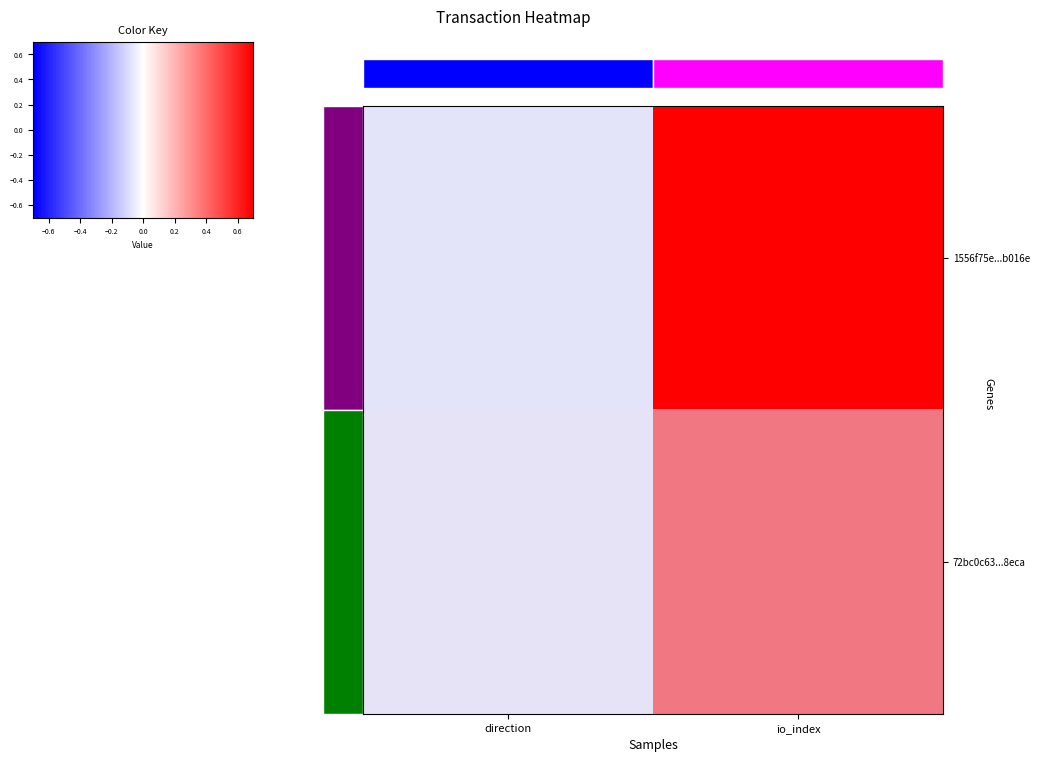

List the labels in order of 72bc0c63f63b8b68dfe900c5de06c0bc8f68eca value, smallest first.

direction, io_index